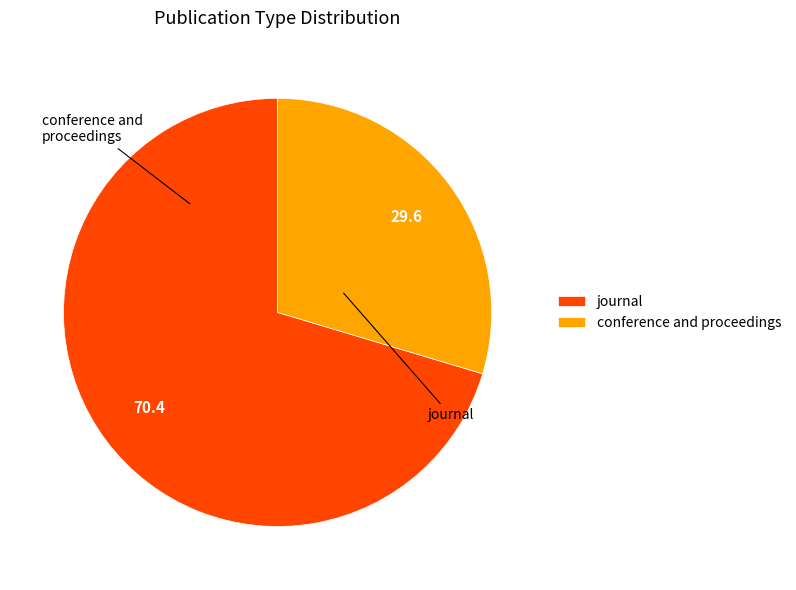

Combined, do conference and proceedings and journal account for over 50%?

Yes